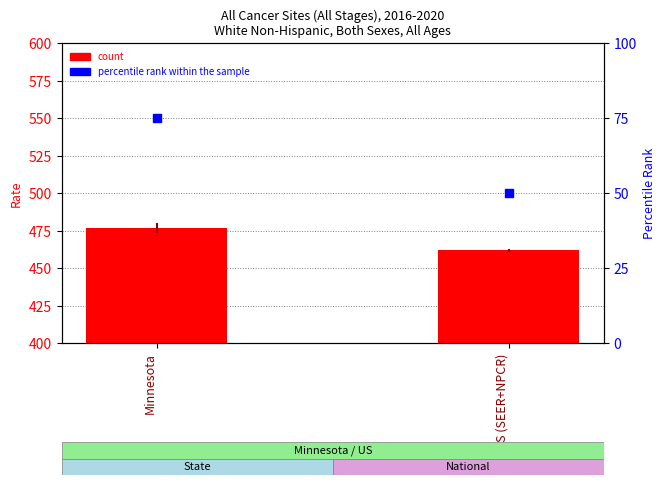

At how many categories does at least one series exceed 266?

2